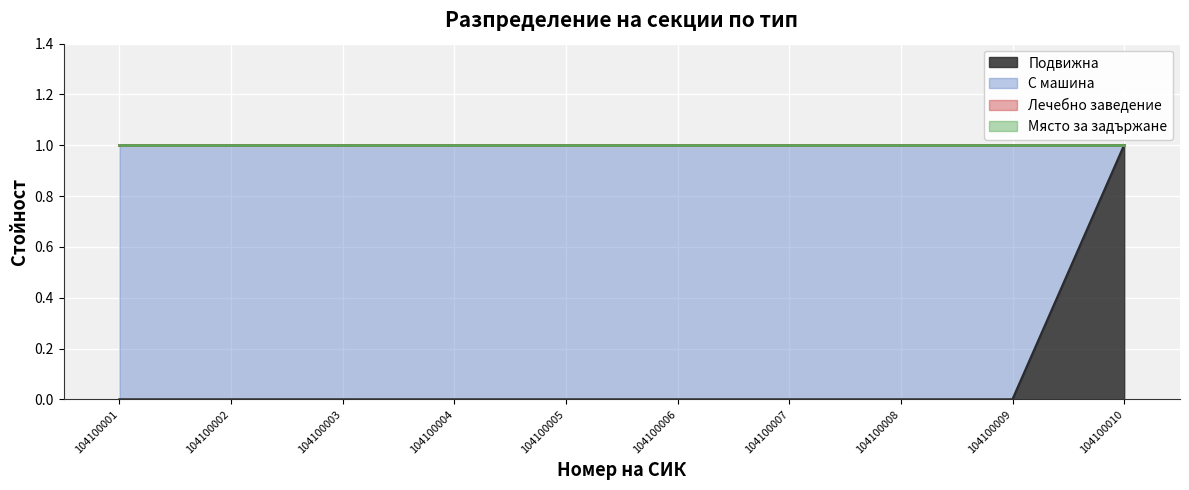

Where is С машина nearest to the value 0?

104100010